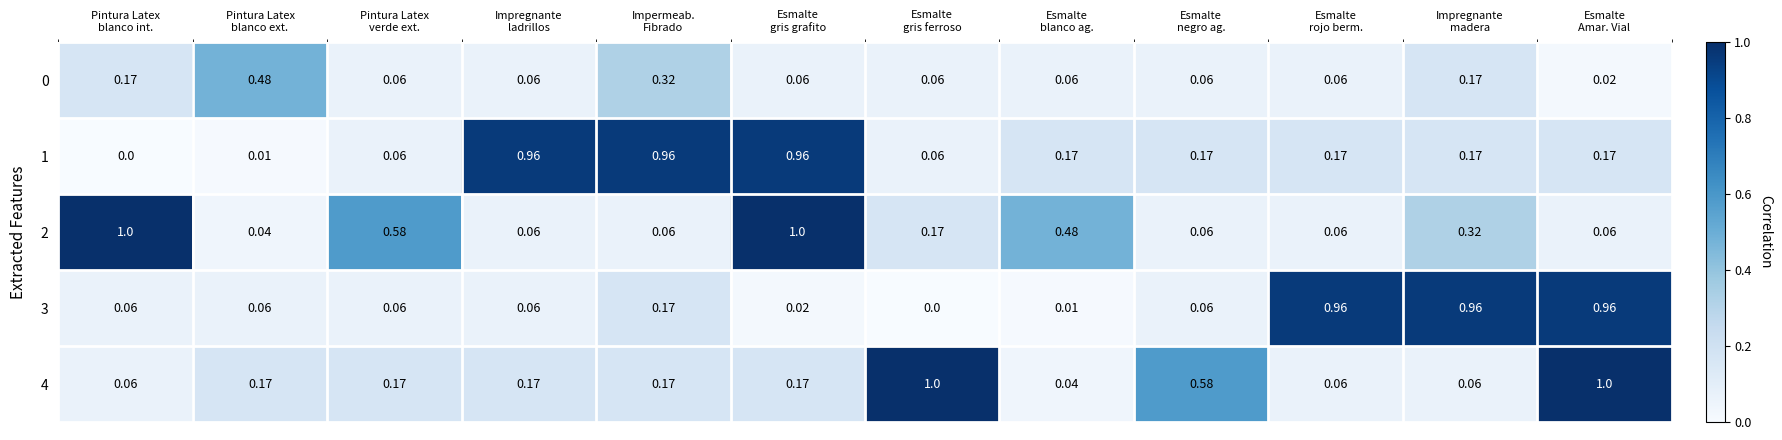

Which series has the largest total across all categories?

2